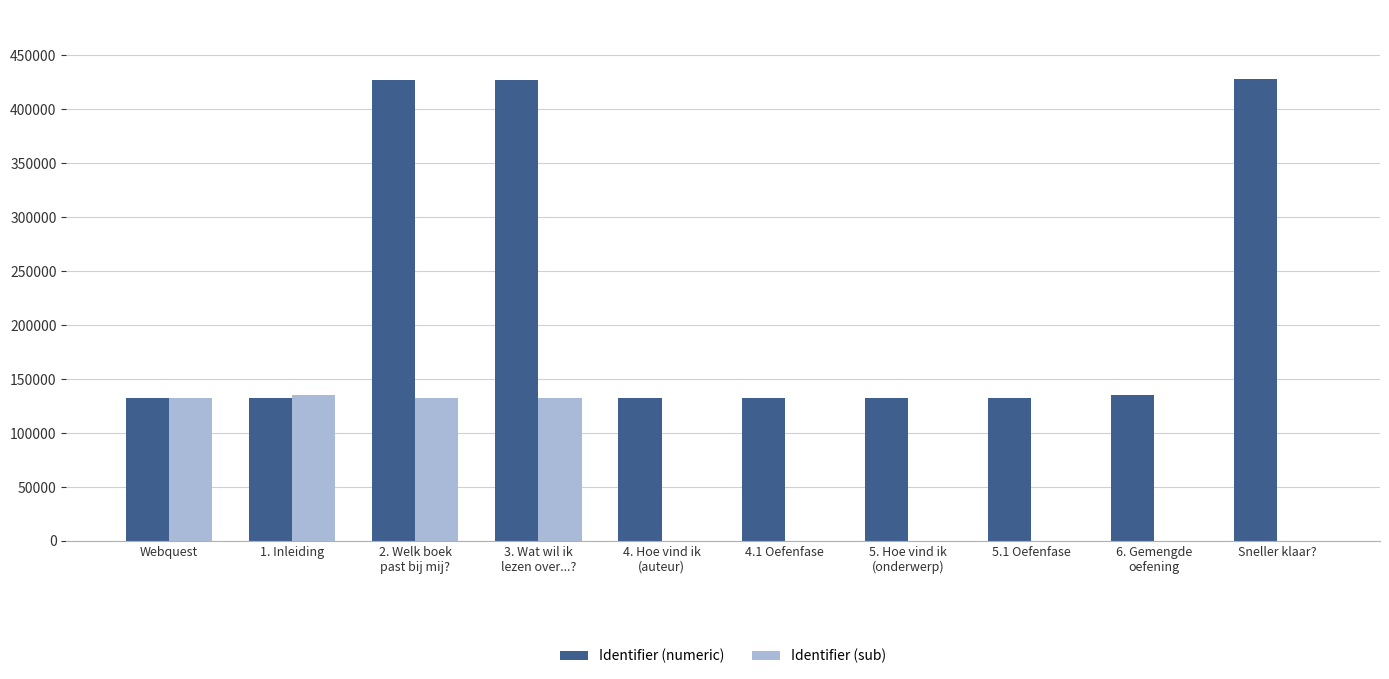

Which series has the largest total across all categories?

Identifier (numeric)